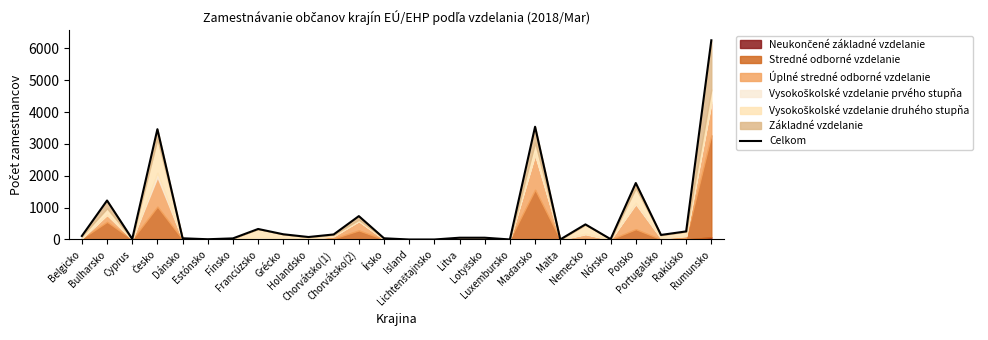

How many data points are less than 110?

13